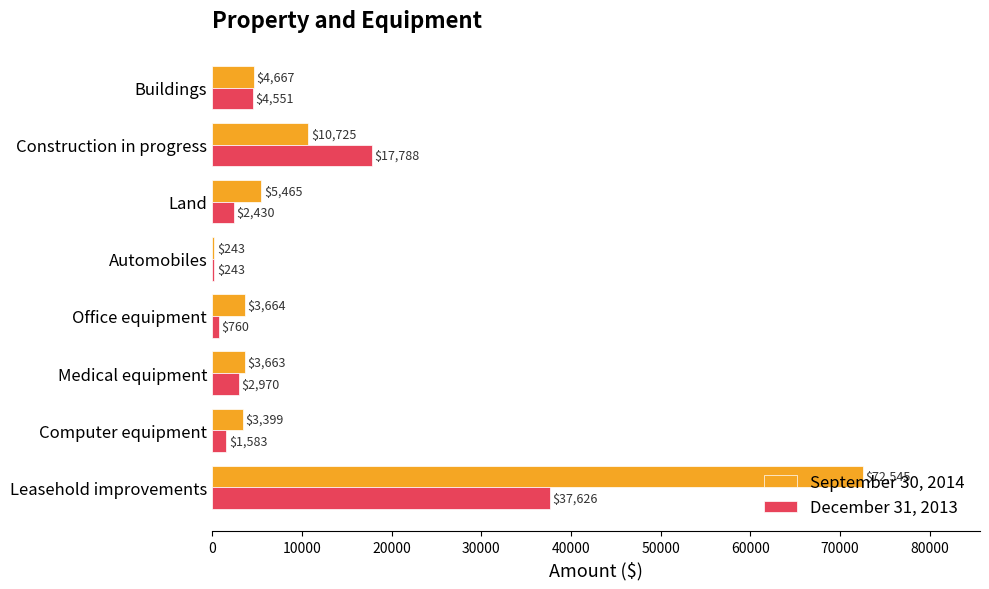

Between Automobiles and Buildings, which series saw the biggest shift?

September 30, 2014